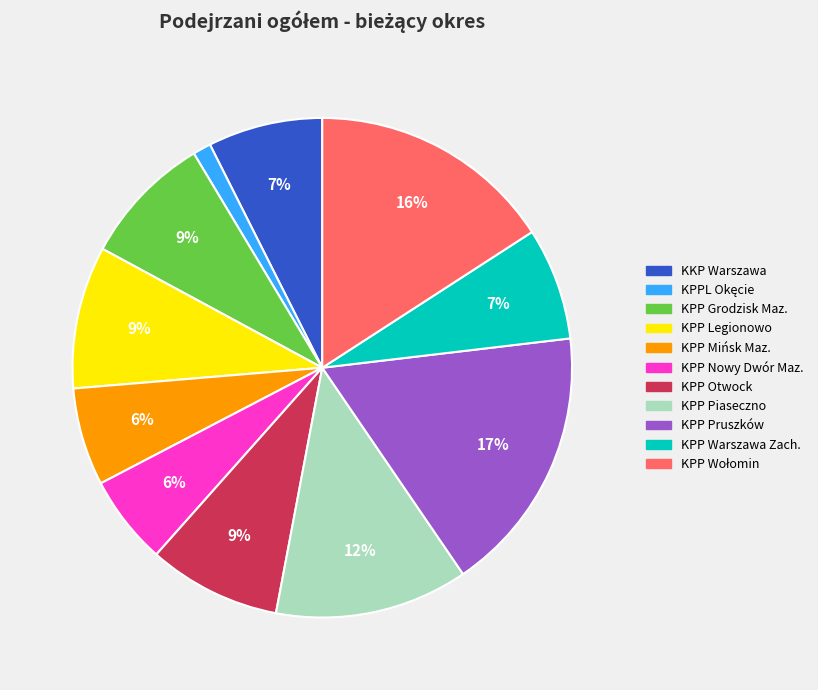

Is the sum of KPP Piaseczno and KPP Legionowo greater than half?

No